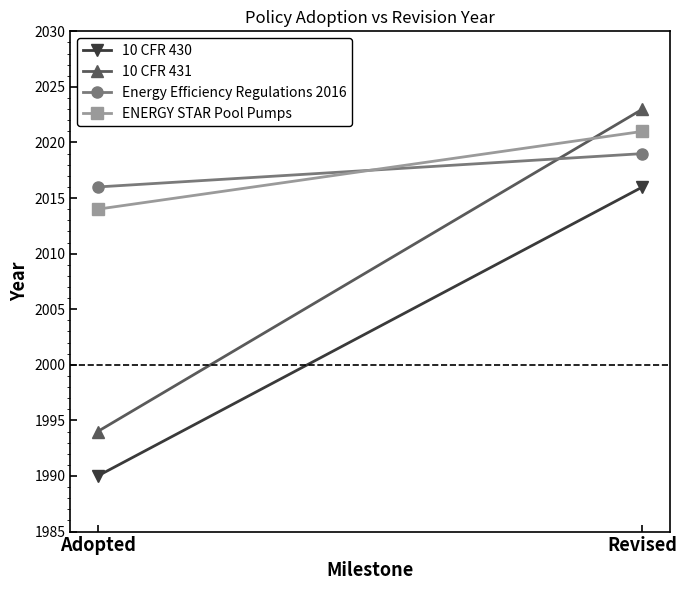

Is the value of 10 CFR 430 at Adopted greater than the value of 10 CFR 431 at Adopted?

No